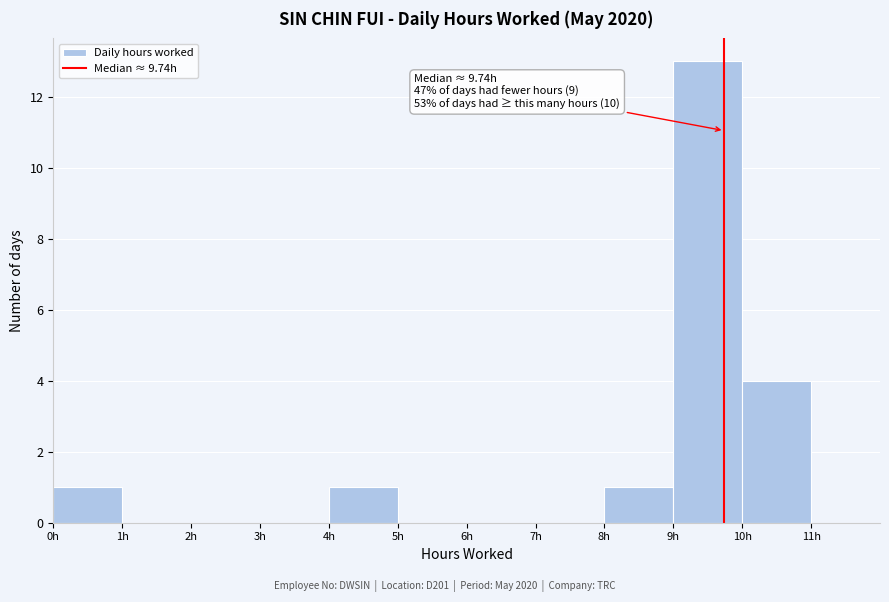

Which range on the x-axis has the tallest bar?

9 to 10